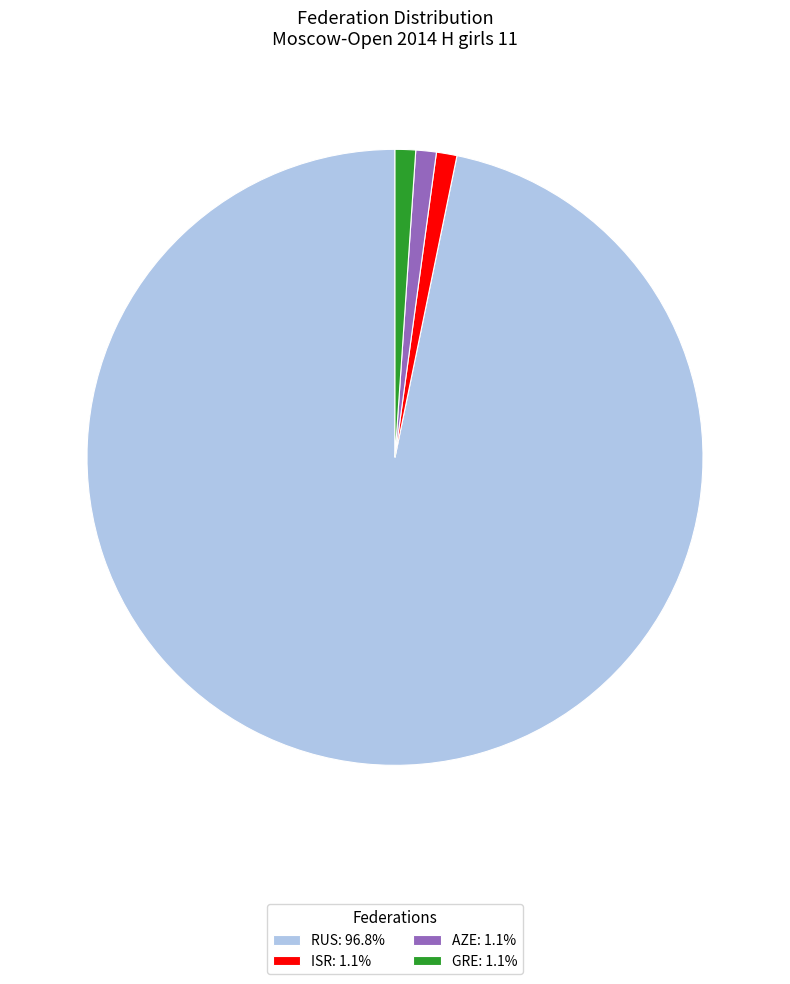

What is the majority slice?

RUS